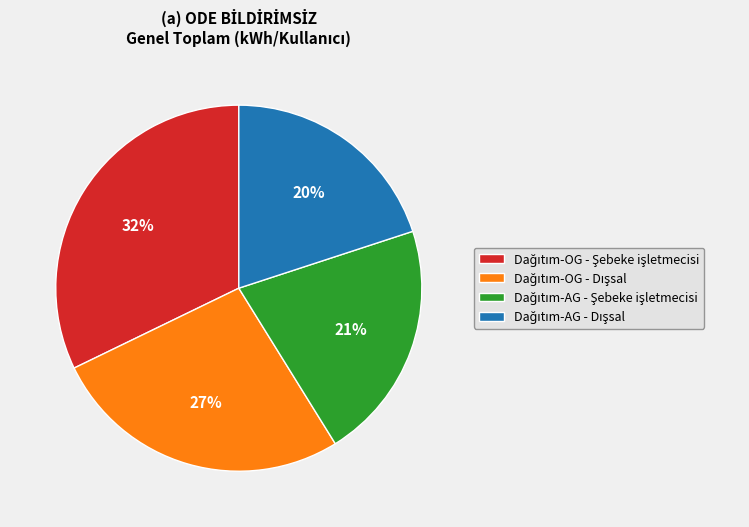

Count the number of slices in the pie.

4